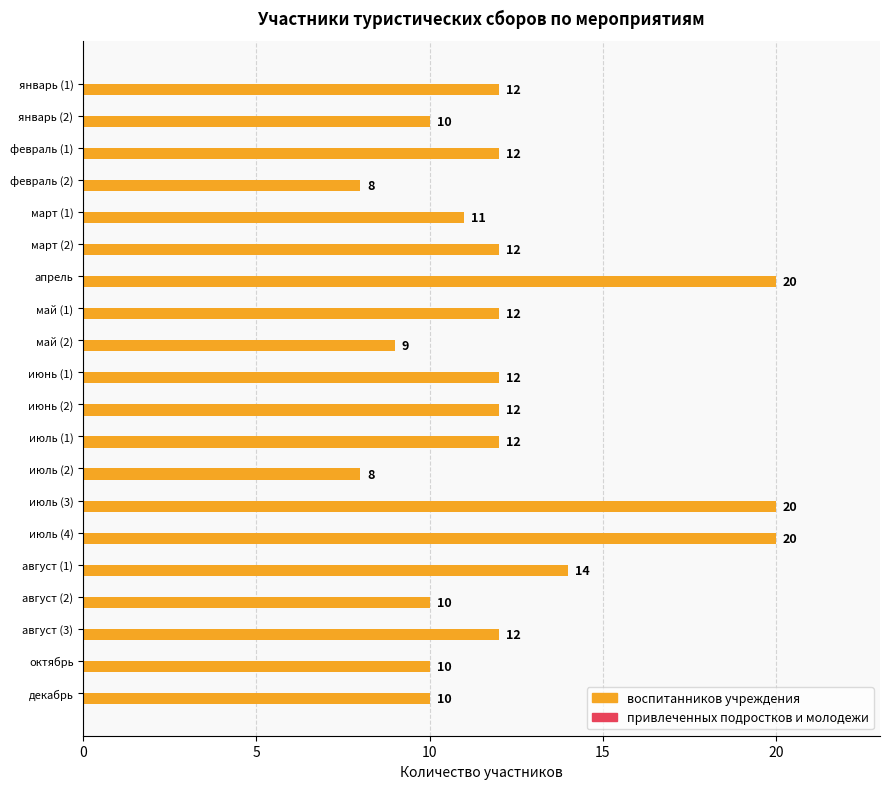

What is the change in value from февраль (2) to апрель?

+12